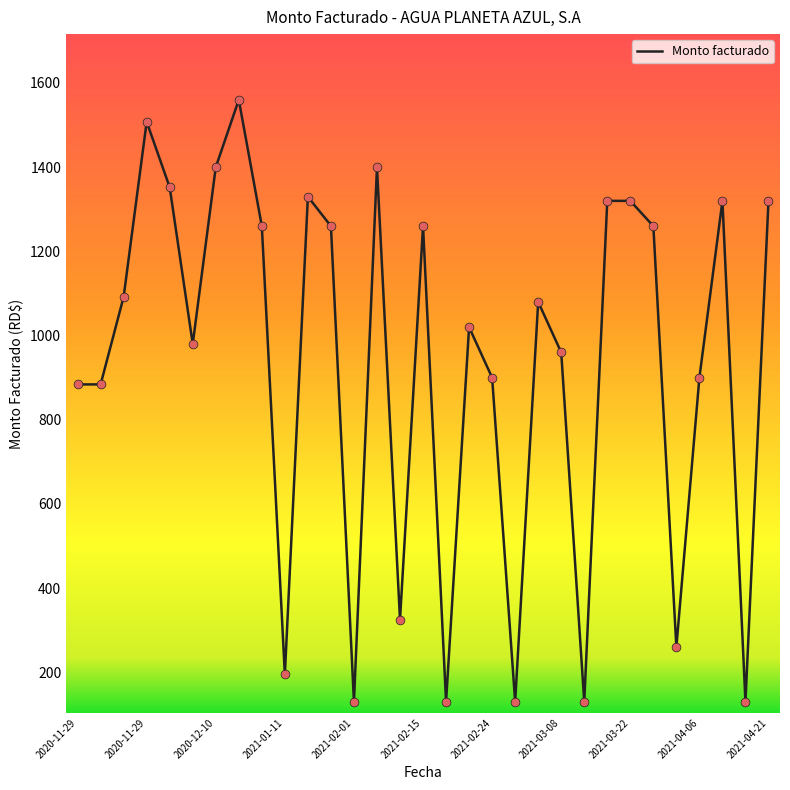

What is the minimum value shown in the chart?

130.0